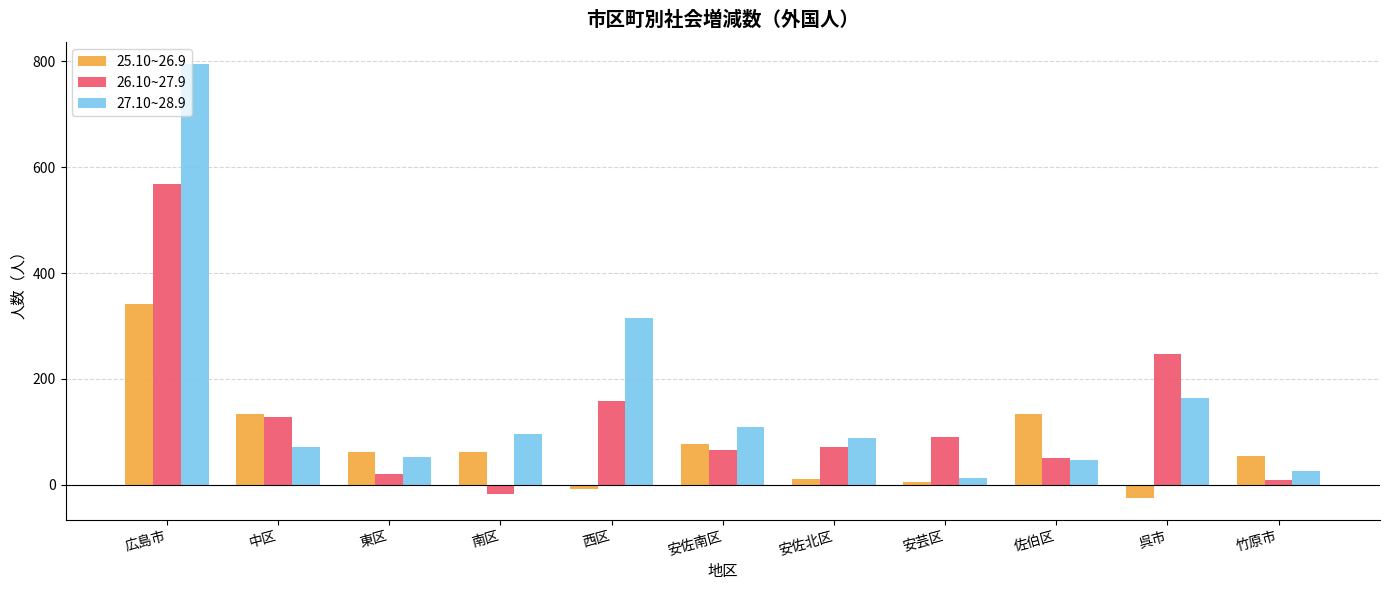

Where does the 26.10~27.9 series first go above 72?

広島市